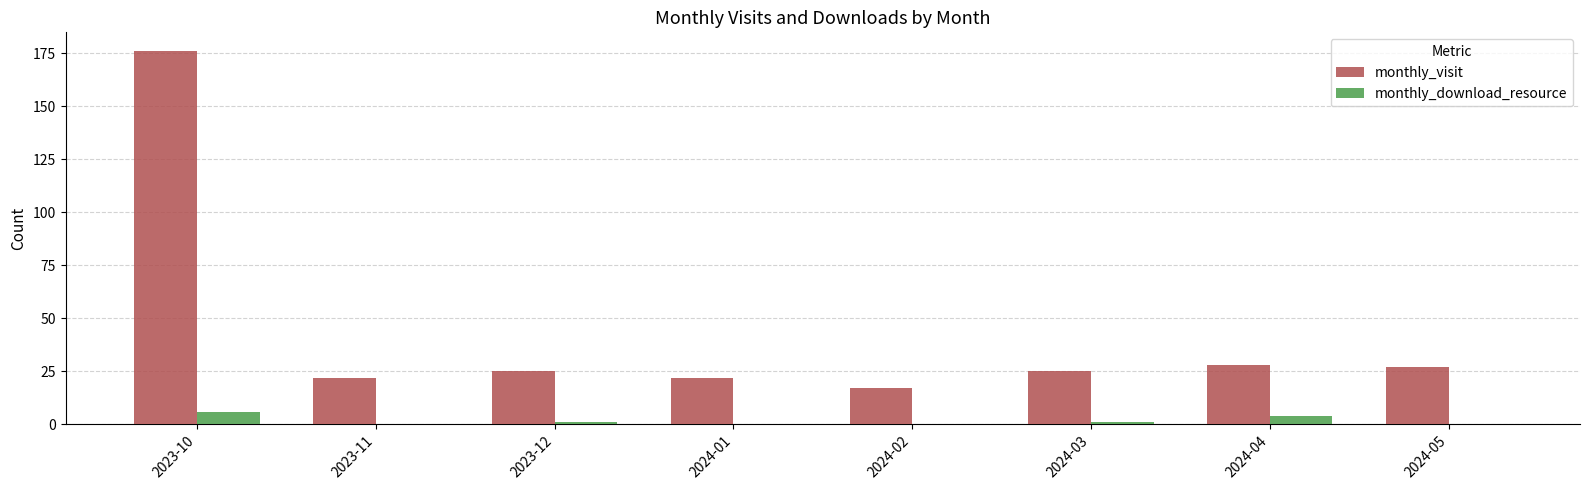

Is it true that monthly_download_resource equals 0 at 2024-05?

True